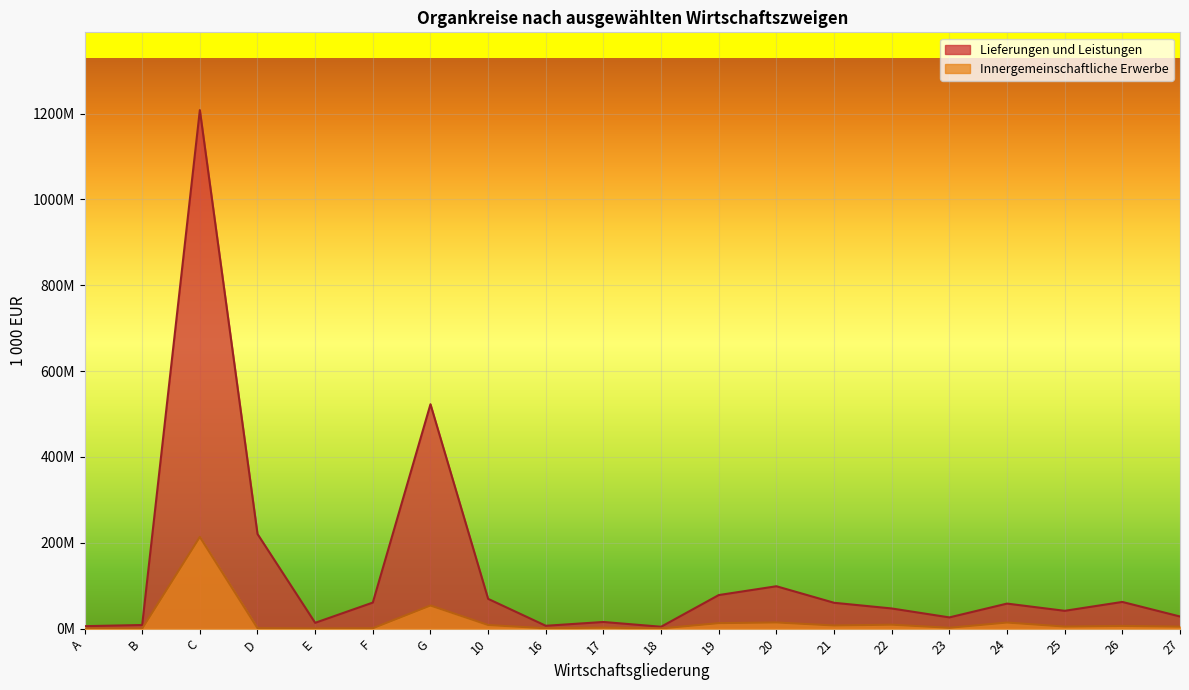

How many values in the Lieferungen und Leistungen series are below 58340283?

10